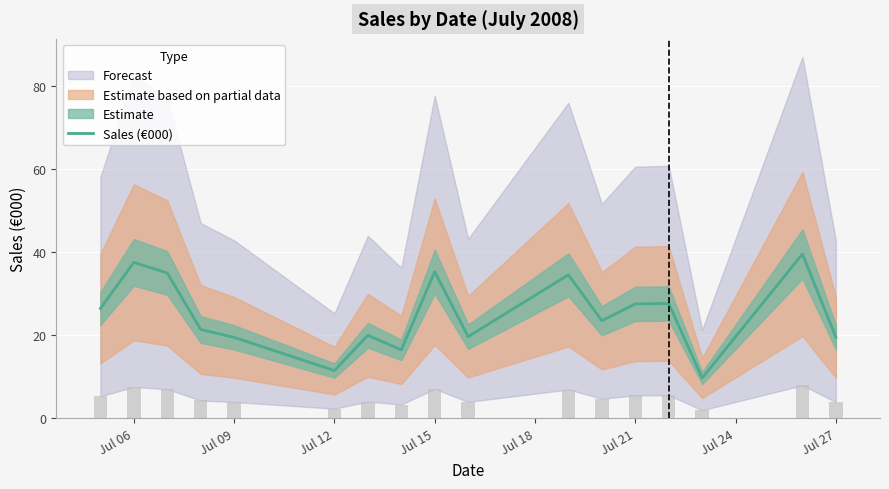

The Sales (€000) series shows 11.5 at Jul 12. True or false?

True